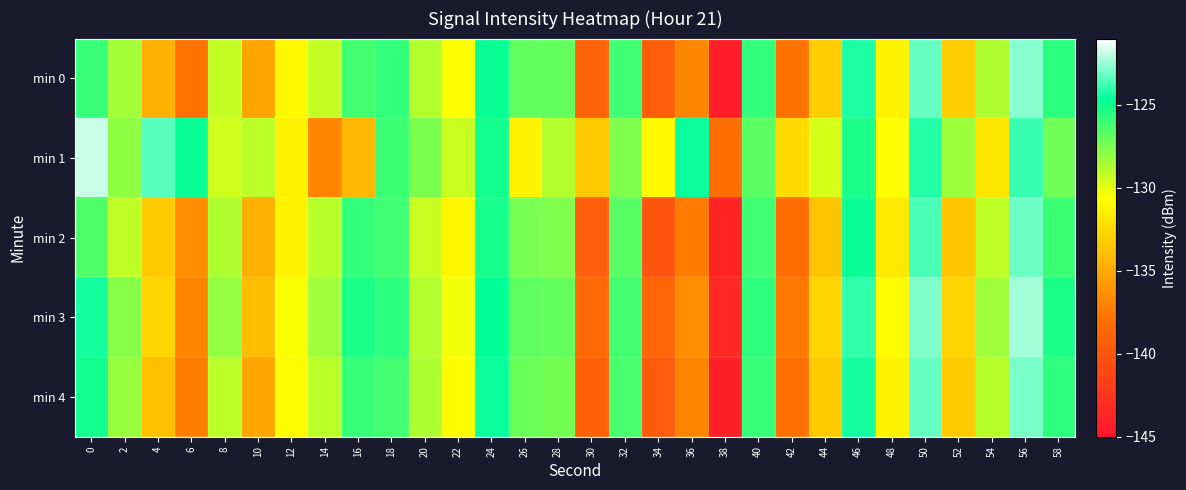

What is the spread (max minus min) of values at 18?

0.6